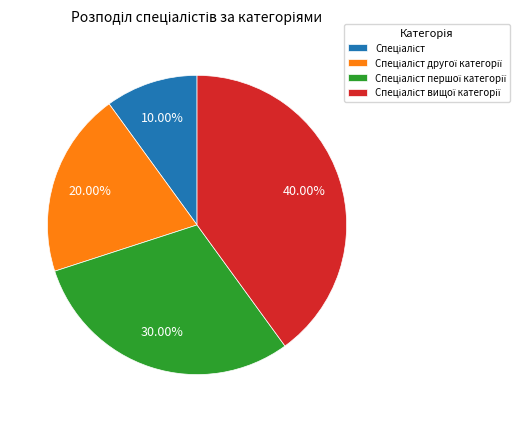

Is there a majority slice in this chart?

No